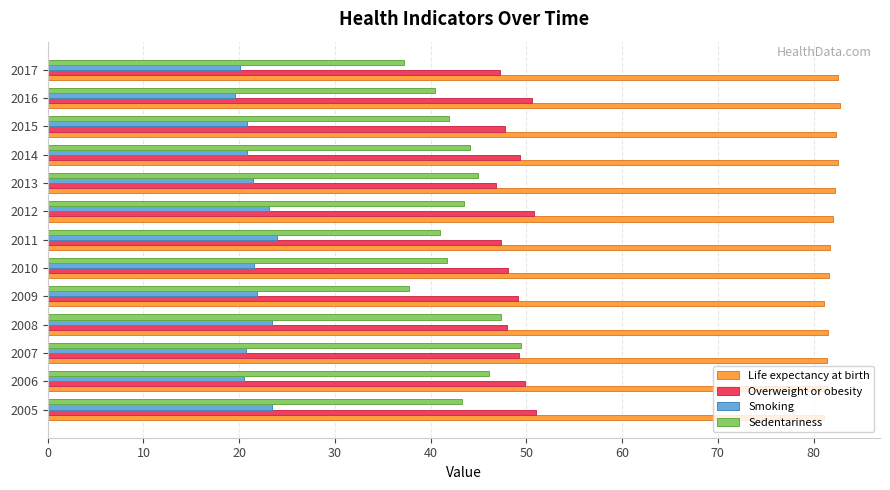

What is the difference between the maximum and second lowest values in the Sedentariness series?

11.7